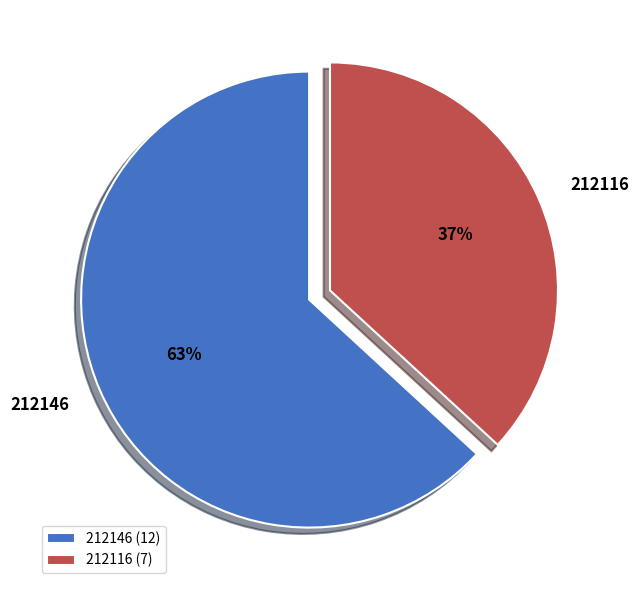

To the nearest percent, what is the difference between the largest and smallest slice percentages?

26%